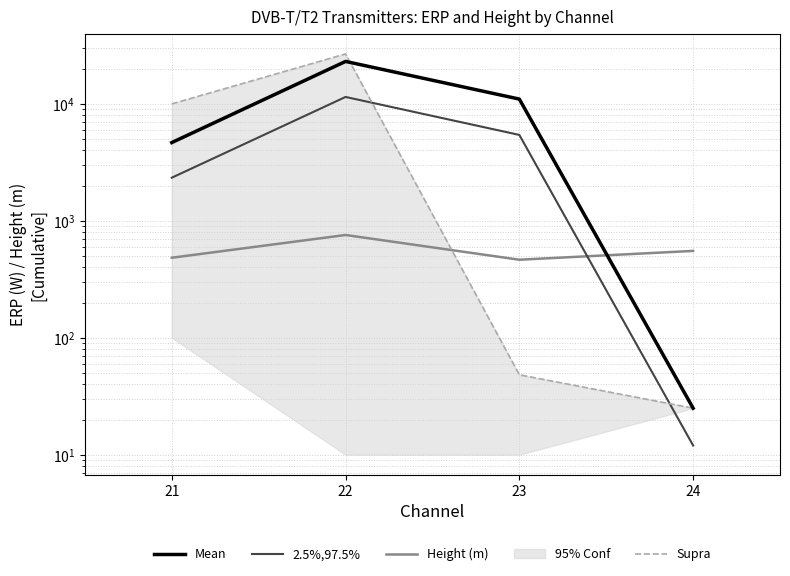

Is it true that Height (m) equals 790.0 at 24?

False